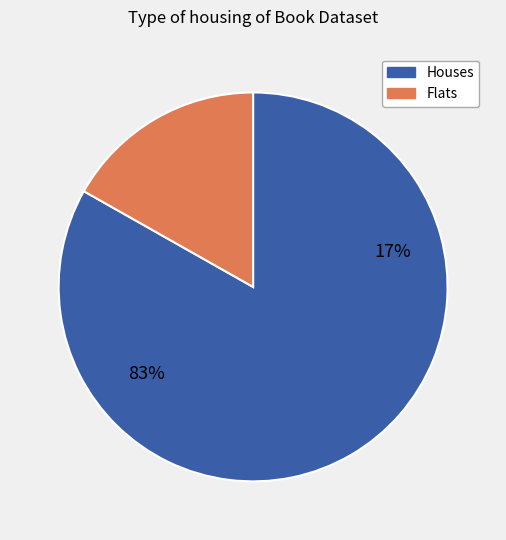

Is it true that Highland Scandal is 1% of the pie?

False